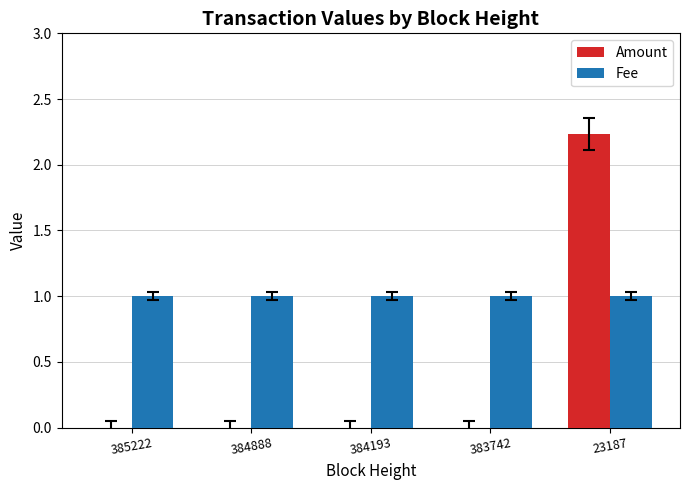

Which category has the highest value across all series?

23187